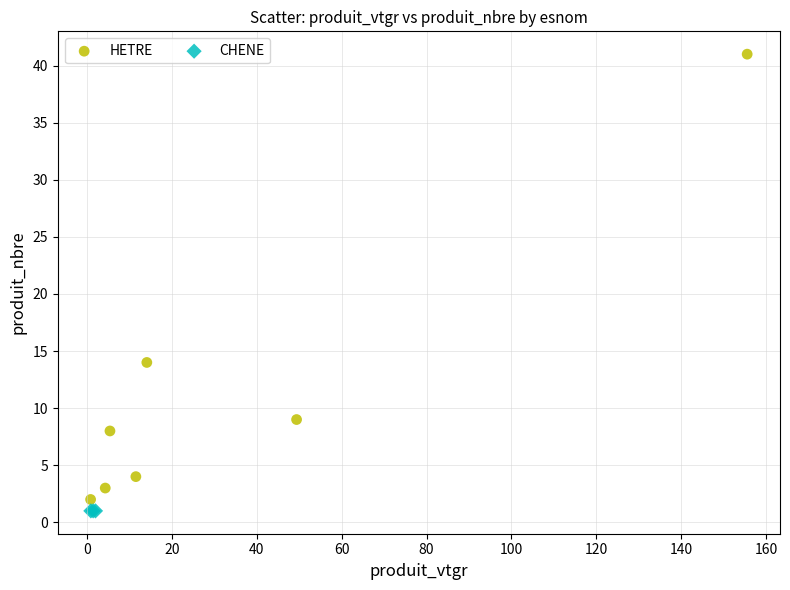

Which series contains the highest Y value?

HETRE